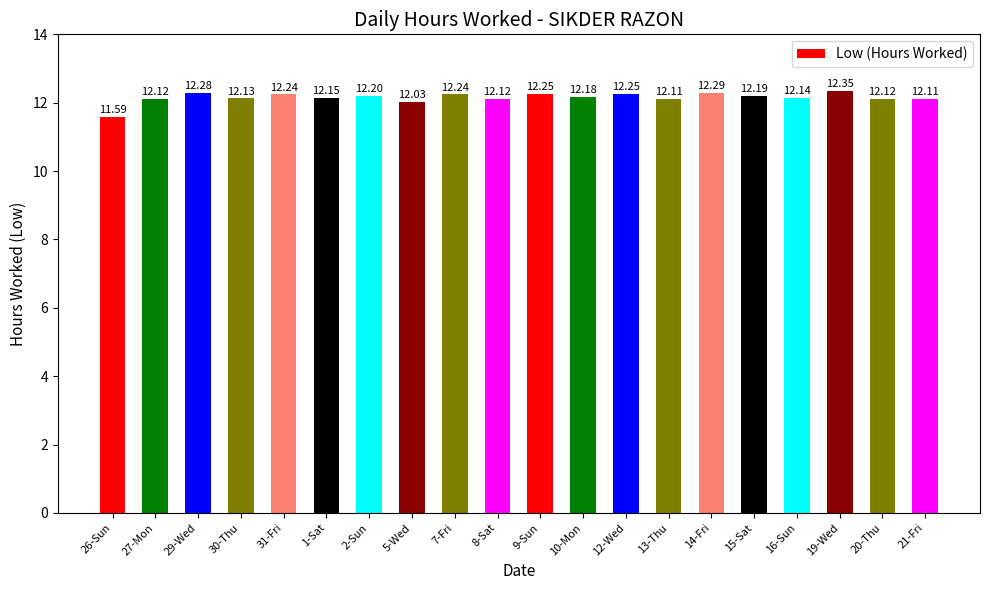

Read the value at 21-Fri.

12.1